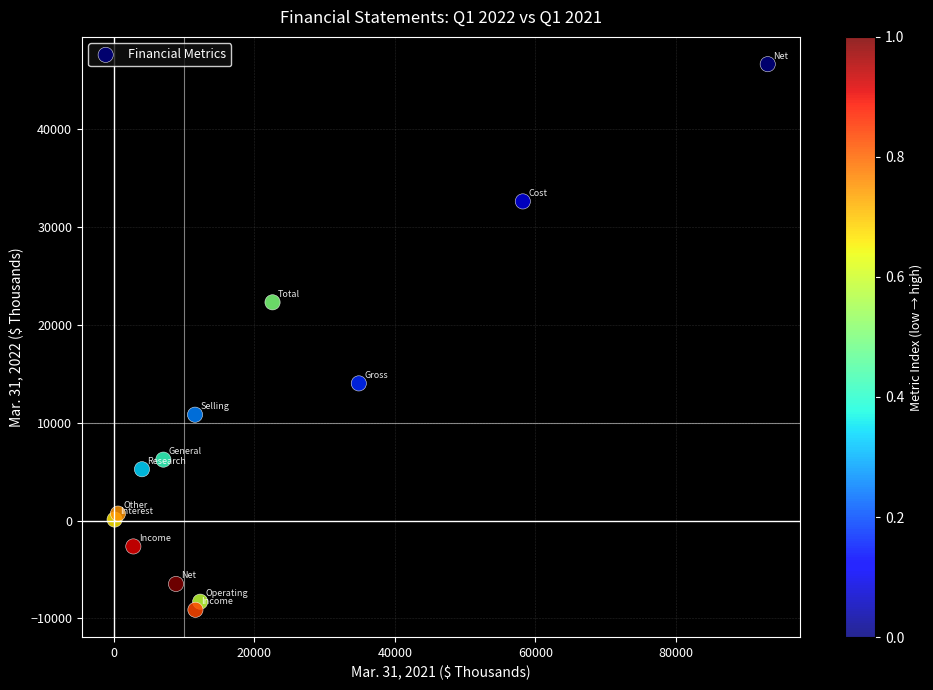

What Y value in the scatter plot is closest to 18773?

22316